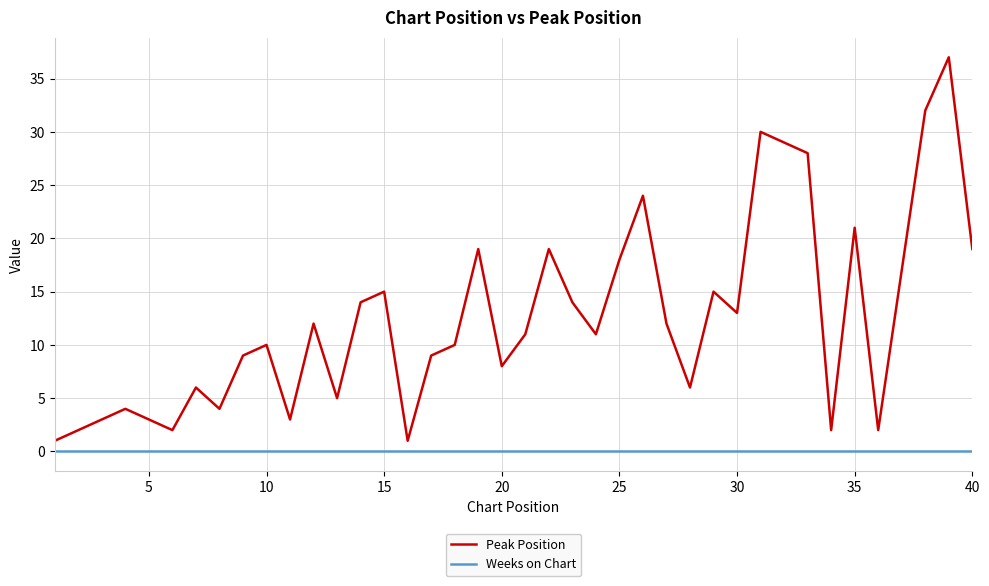

What is the minimum value for Peak Position?

1